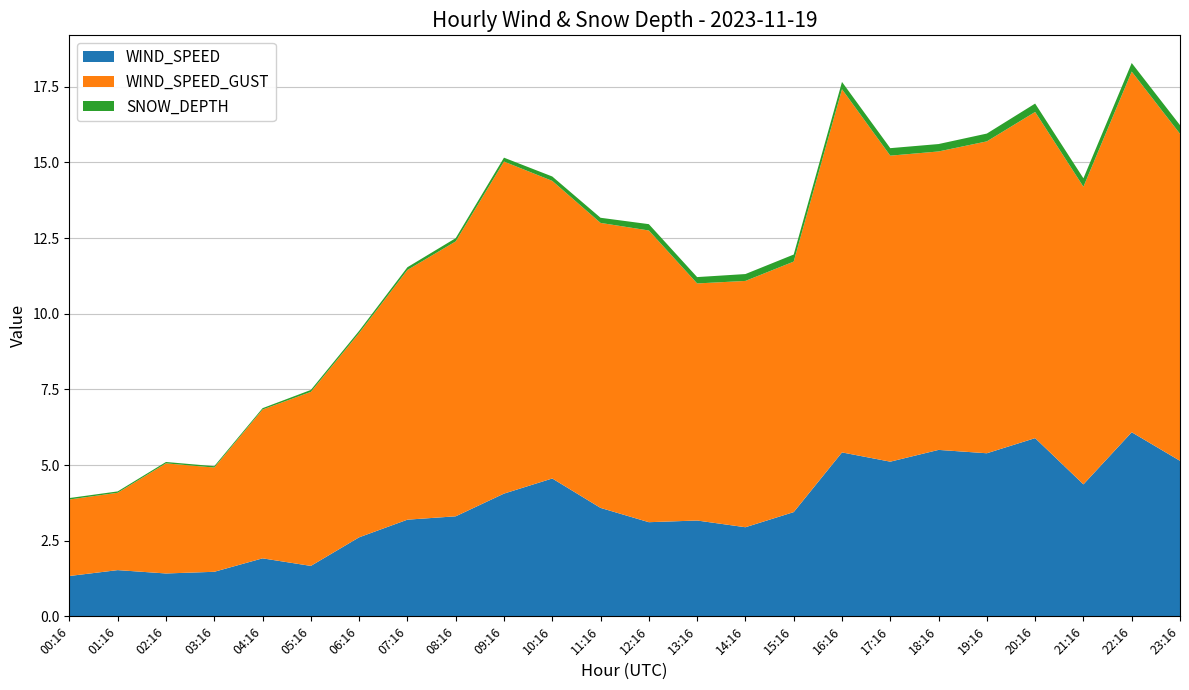

Reading left to right, list all the values displayed in this chart.

WIND_SPEED: 1.3	1.5	1.4	1.5	1.9	1.7	2.6	3.2	3.3	4.1	4.6	3.6	3.1	3.2	2.9	3.4	5.4	5.1	5.5	5.4	5.9	4.4	6.1	5.1
WIND_SPEED_GUST: 2.5	2.6	3.6	3.4	4.9	5.8	6.8	8.2	9.1	11.0	9.8	9.4	9.6	7.8	8.1	8.3	12.0	10.1	9.9	10.3	10.8	9.8	11.9	10.8
SNOW_DEPTH: 0.0	0.0	0.0	0.0	0.0	0.1	0.1	0.1	0.1	0.1	0.1	0.2	0.2	0.2	0.2	0.2	0.2	0.2	0.2	0.3	0.3	0.3	0.3	0.3